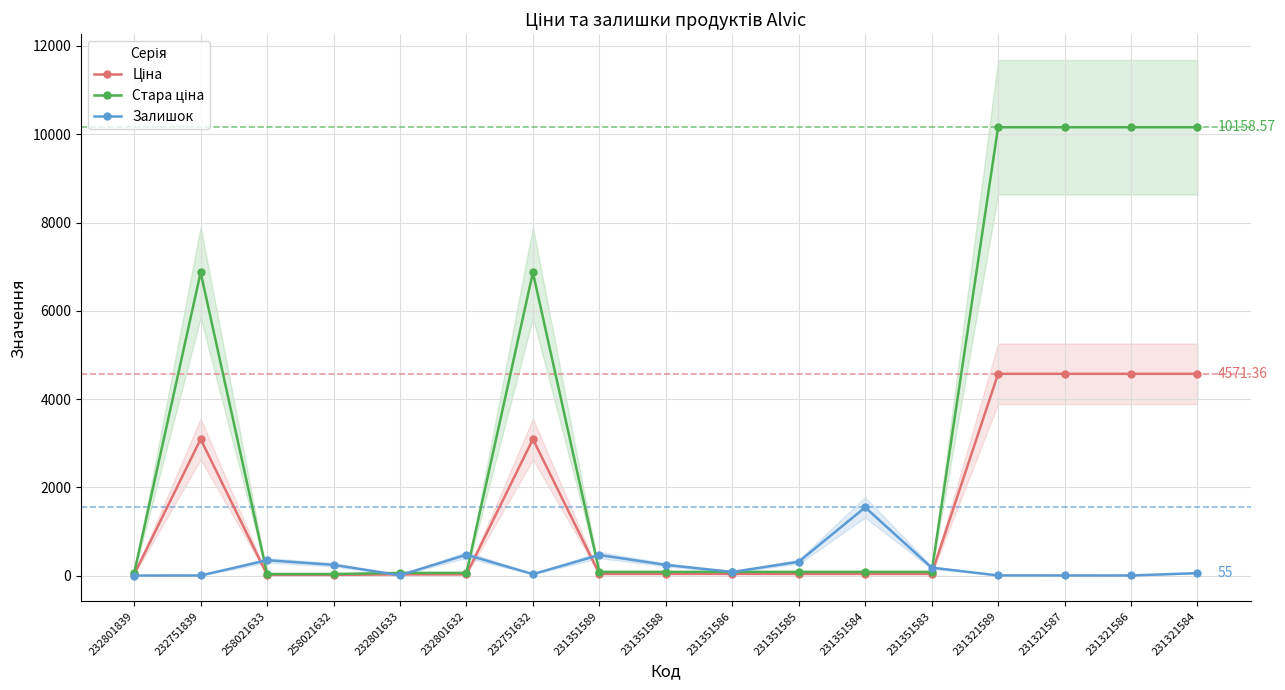

Read the Залишок value at 232801633.

7.0